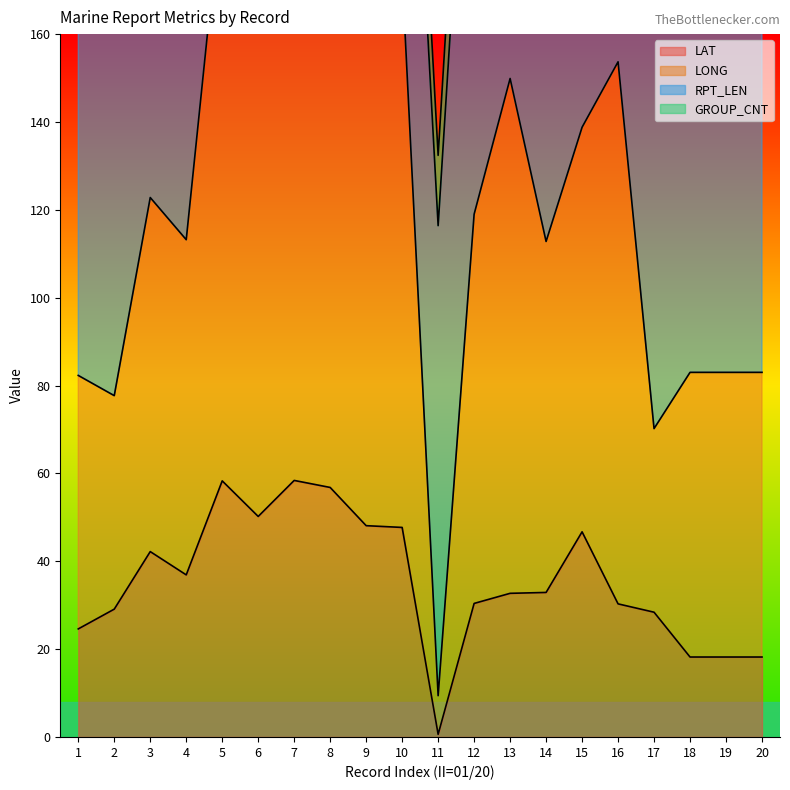

True or false: LAT has a value of 18.2 at 18.

True